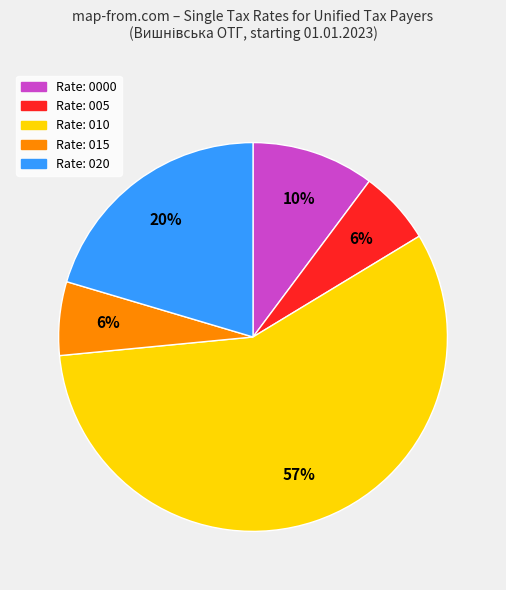

Is the sum of Rate: 015 and Rate: 0000 greater than half?

No